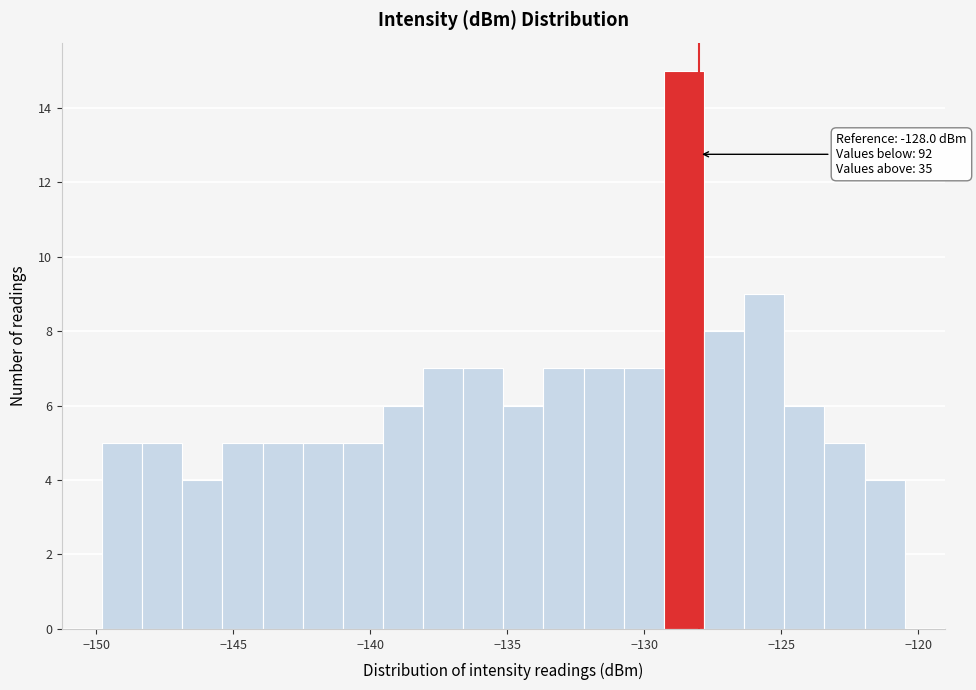

Read against the x-axis, roughly where is the centre of the tallest bar?

-128.5